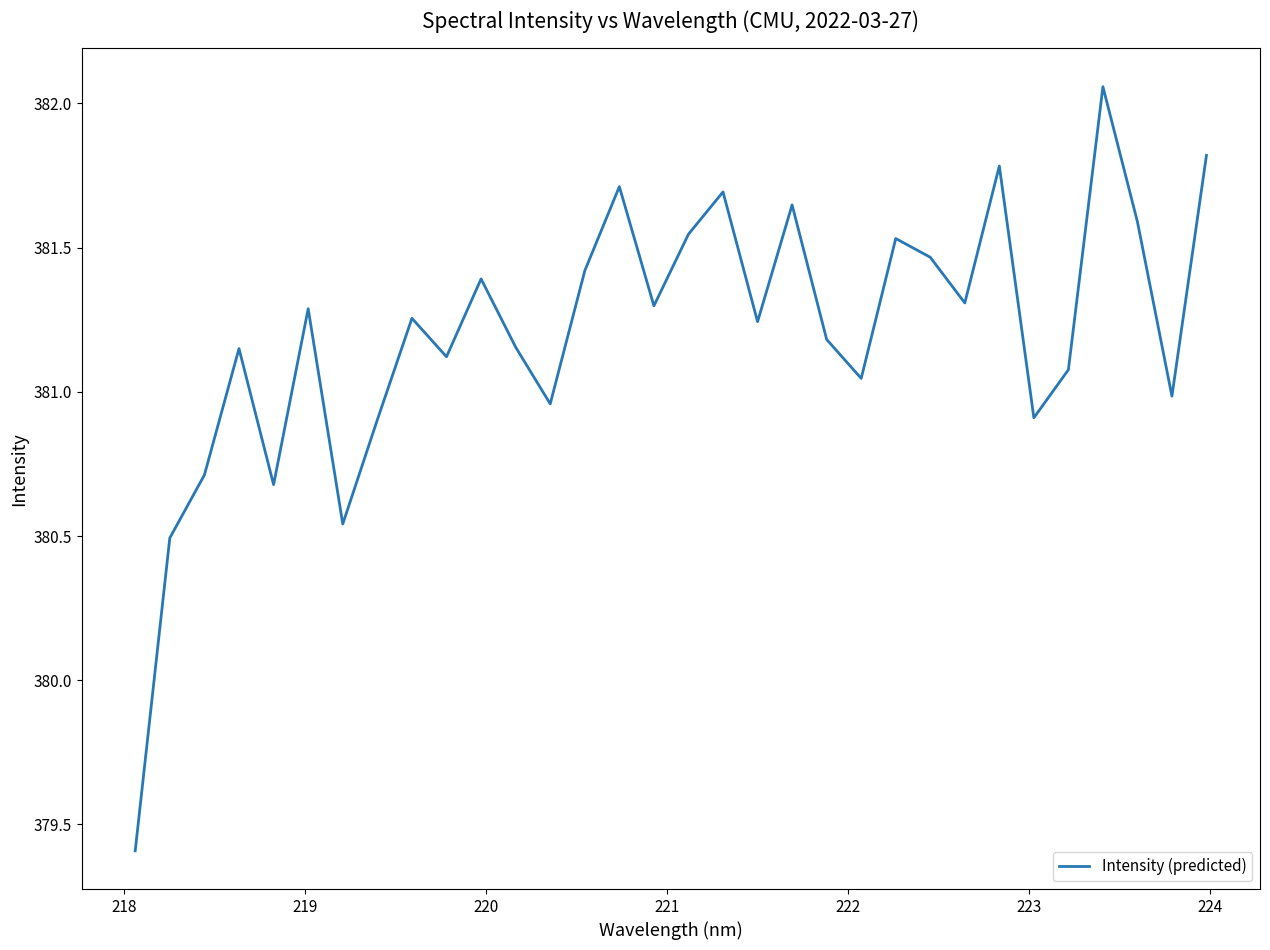

What is the smallest value displayed?

379.4